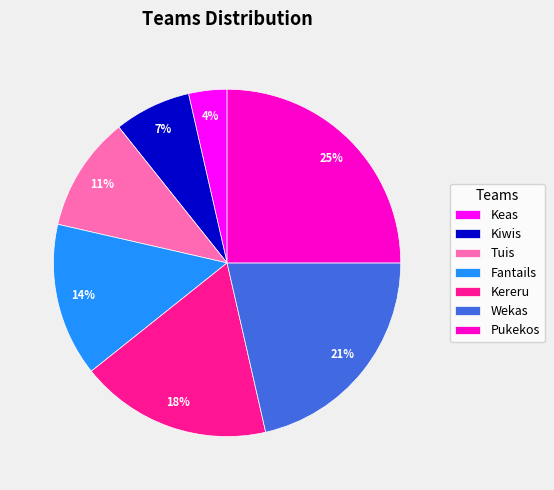

Is it true that Pukekos is 13% of the pie?

False